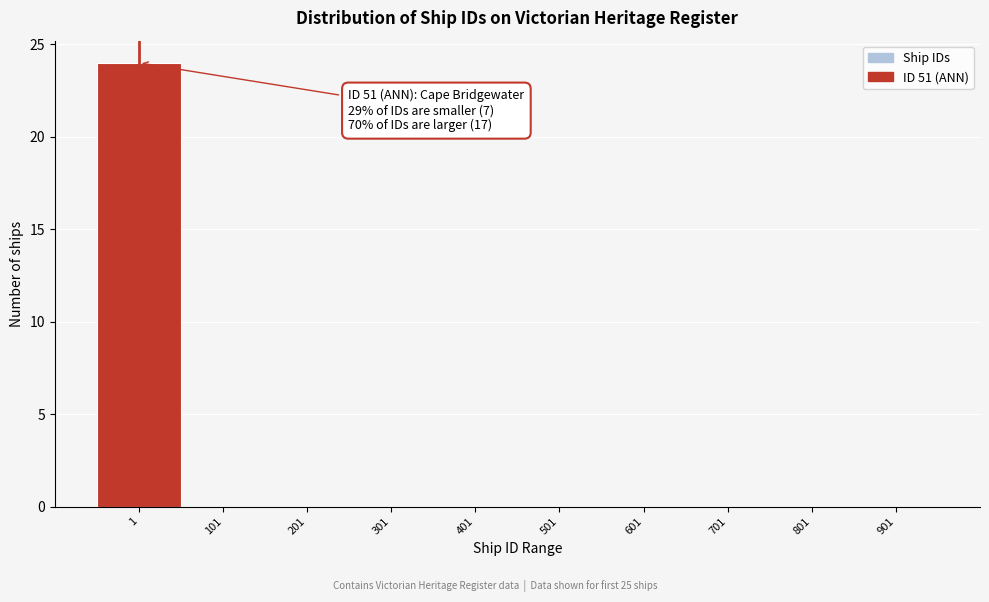

Reading left to right, transcribe all the data shown in this chart.

1=24	101=0	201=0	301=0	401=0	501=0	601=0	701=0	801=0	901=0